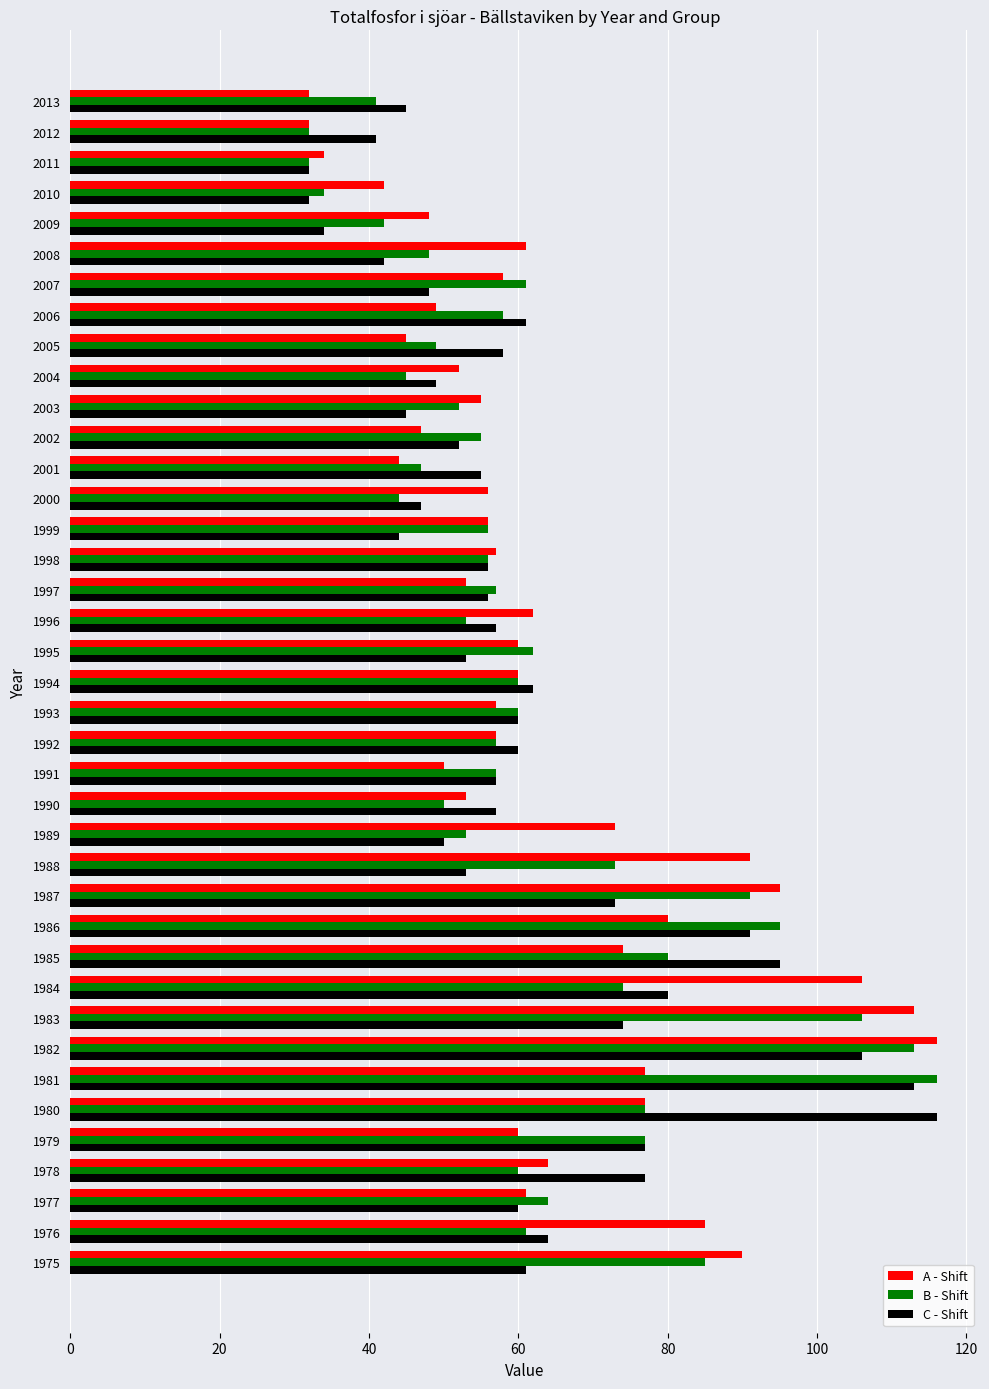

What is the highest value of the B - Shift series?

116